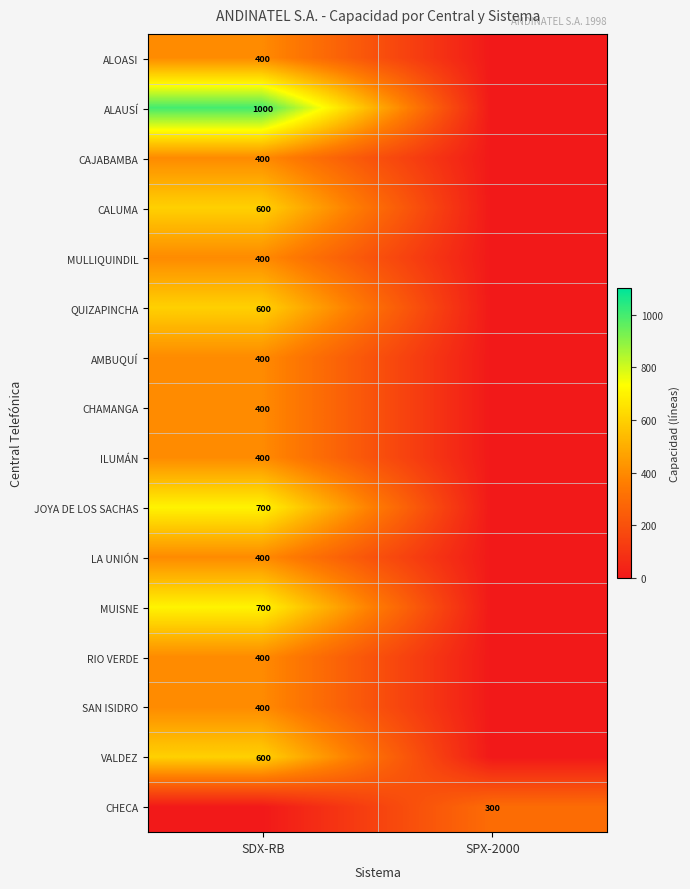

True or false: ALOASI has a value of 166 at SDX-RB.

False